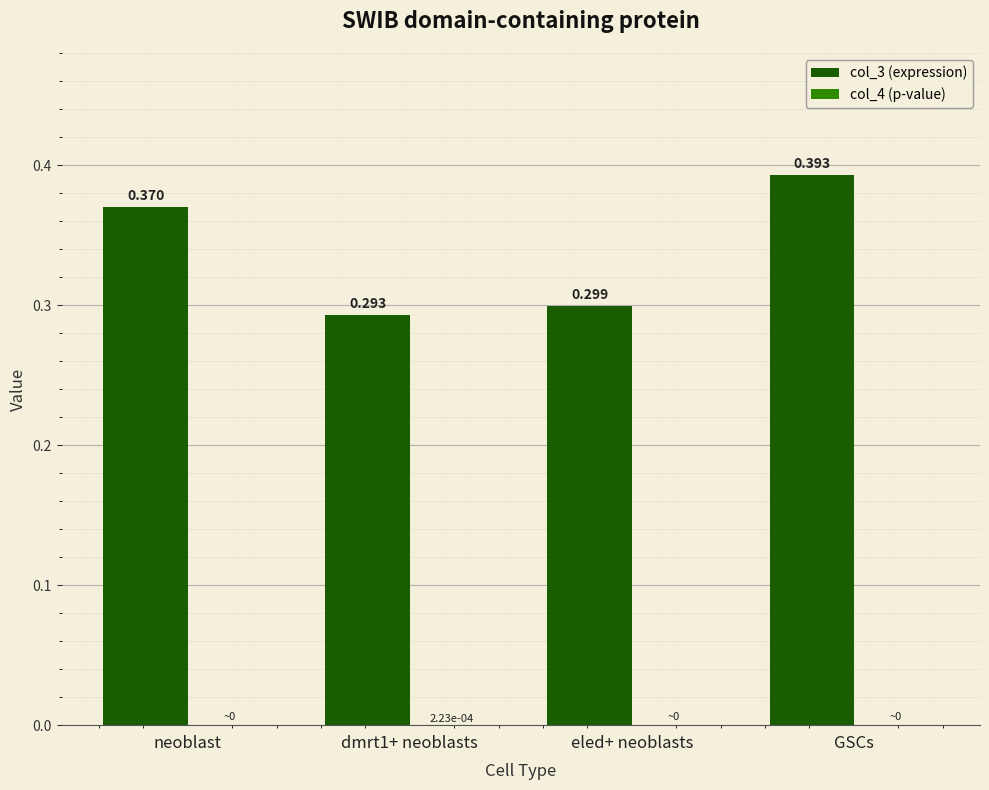

Count the number of categories in the chart.

4